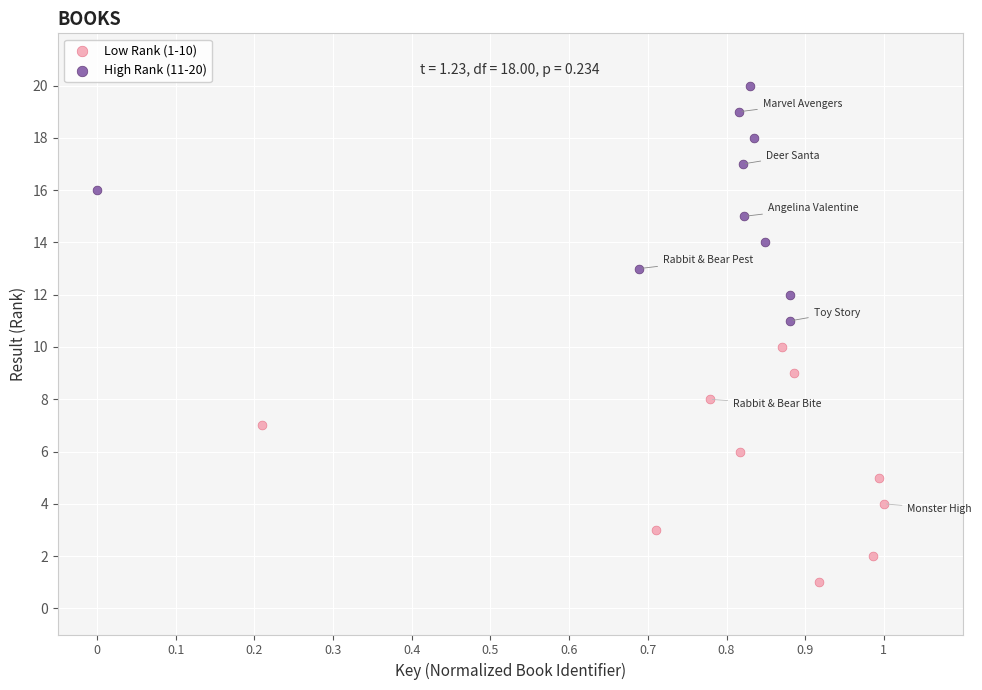

Which series reaches the minimum Y coordinate?

Low Rank (1-10)